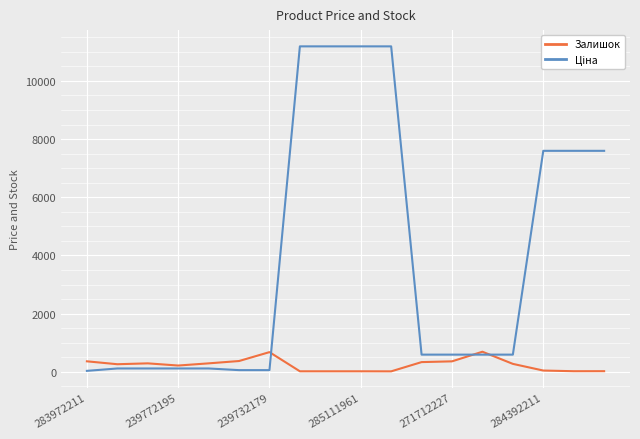

What is the highest value of the Залишок series?

690.0